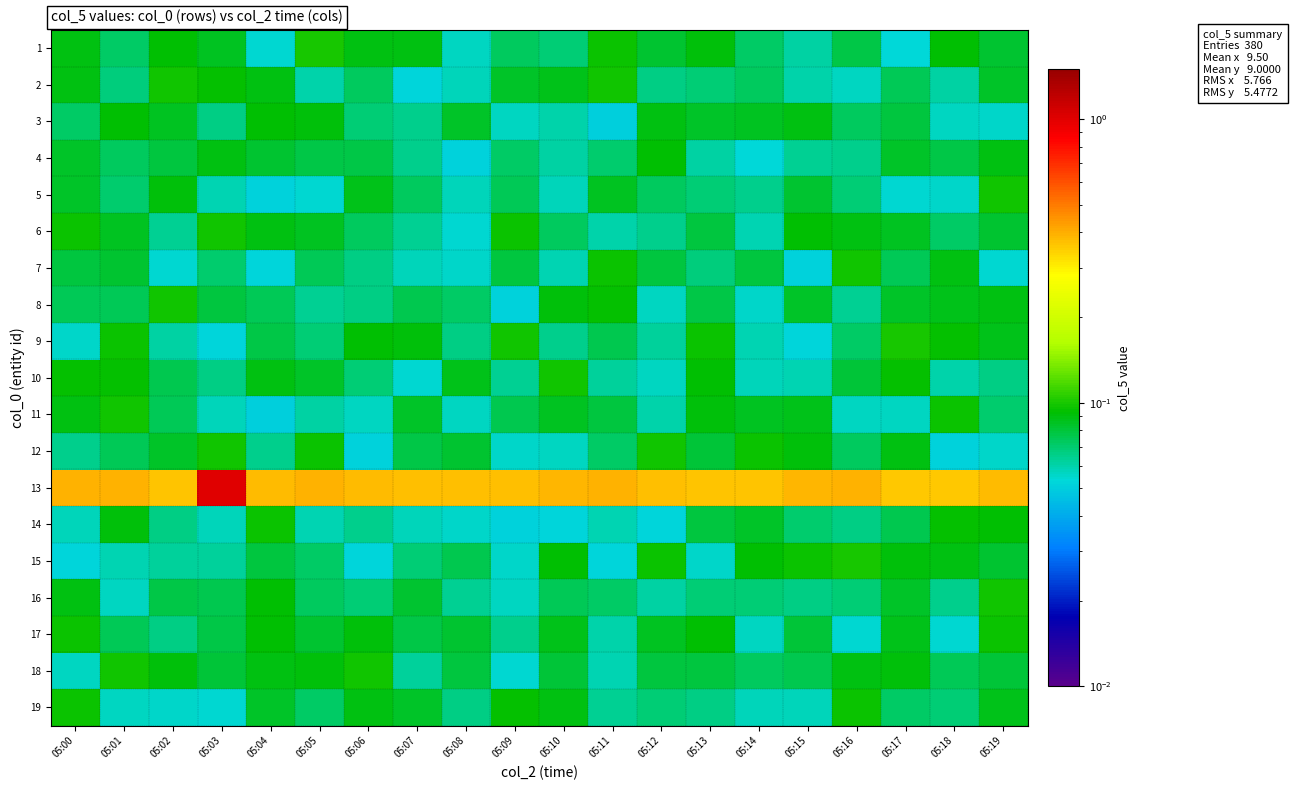

How many distinct data groups are displayed?

19